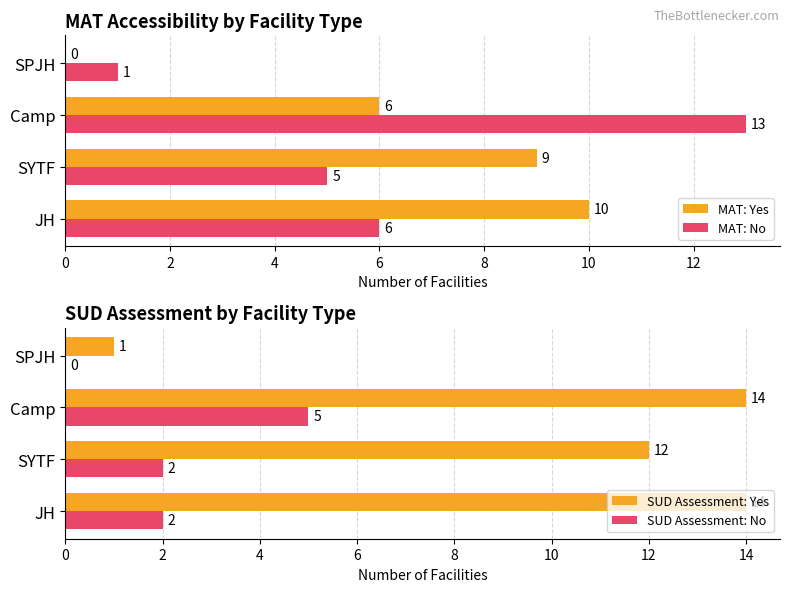

What is the sum of all MAT: No values?

25